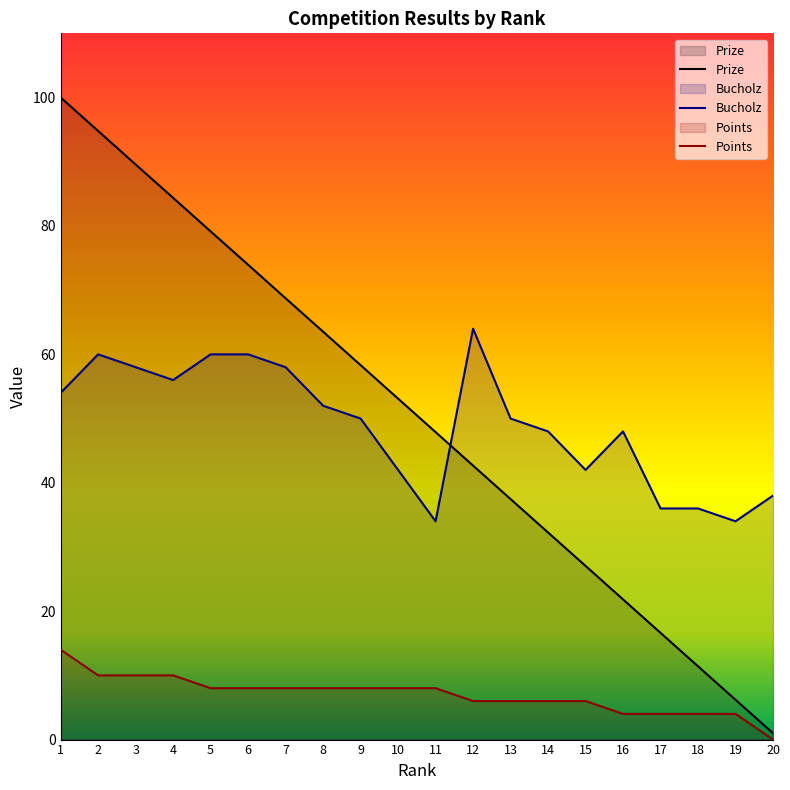

Is it true that Points equals 6.0 at 15?

True